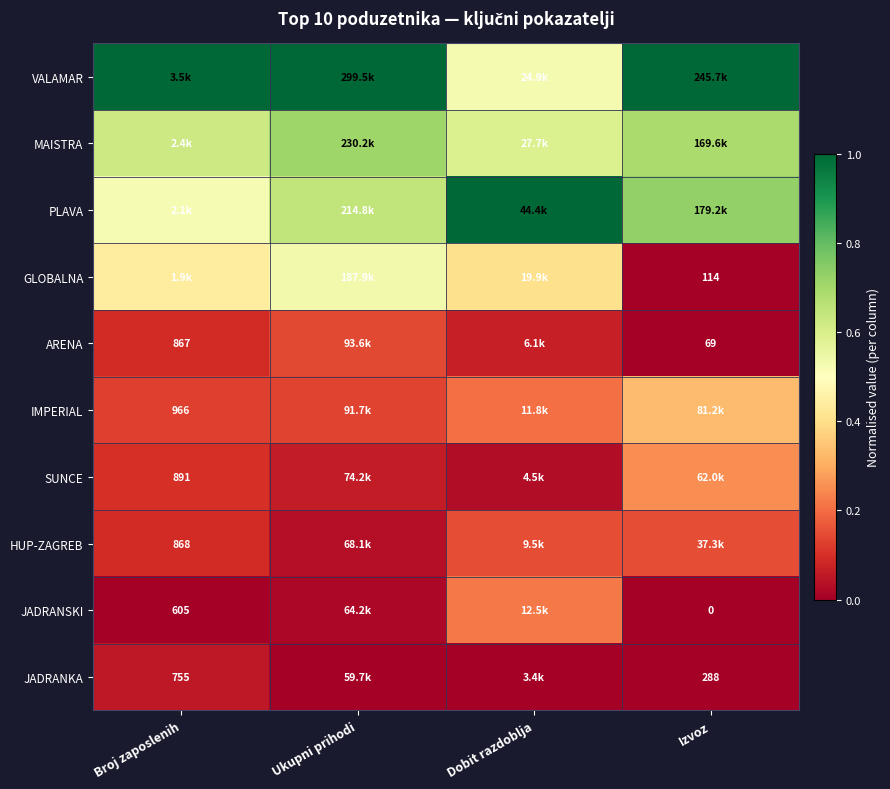

The IMPERIAL series shows 0.1 at Broj zaposlenih. True or false?

True